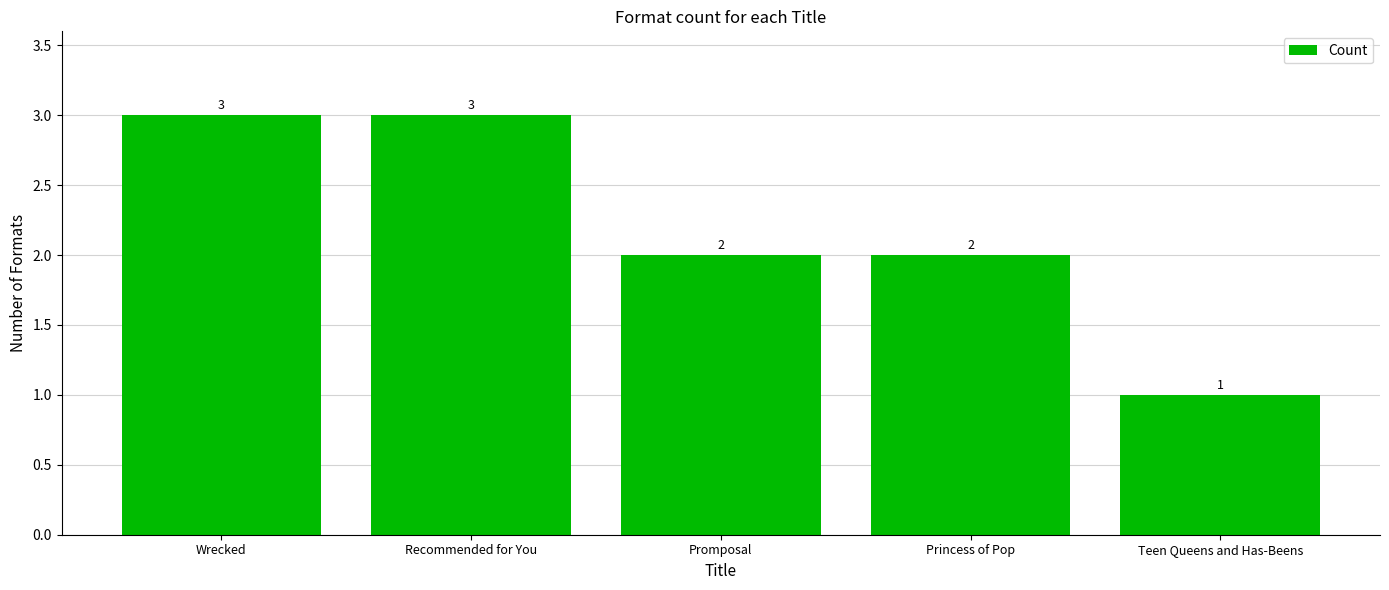

What is the label of the 5th bar from the left?

Teen Queens and Has-Beens